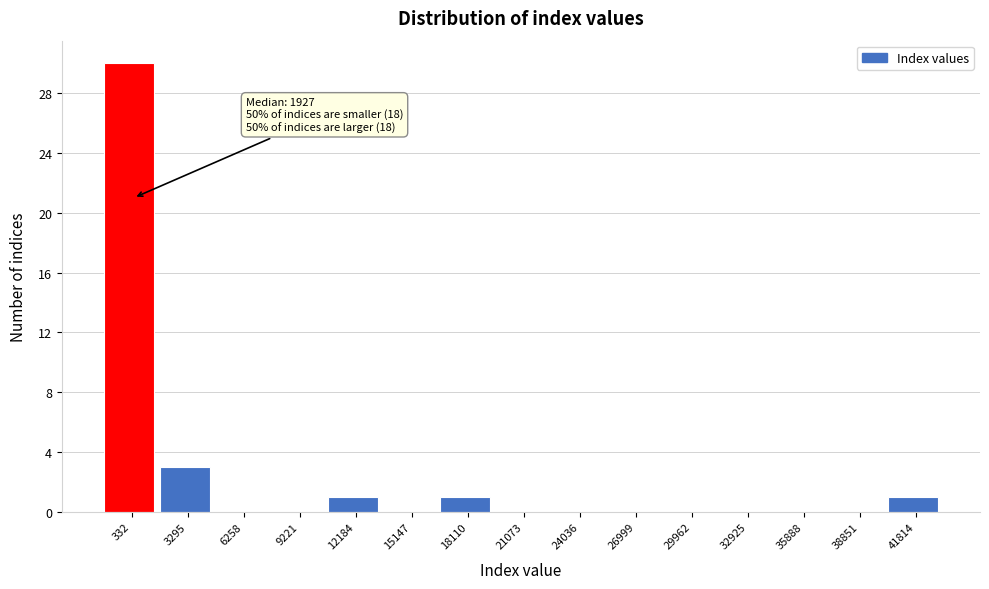

Reading right to left, what are all the values shown in this chart?

41814=1	38851=0	35888=0	32925=0	29962=0	26999=0	24036=0	21073=0	18110=1	15147=0	12184=1	9221=0	6258=0	3295=3	332=30